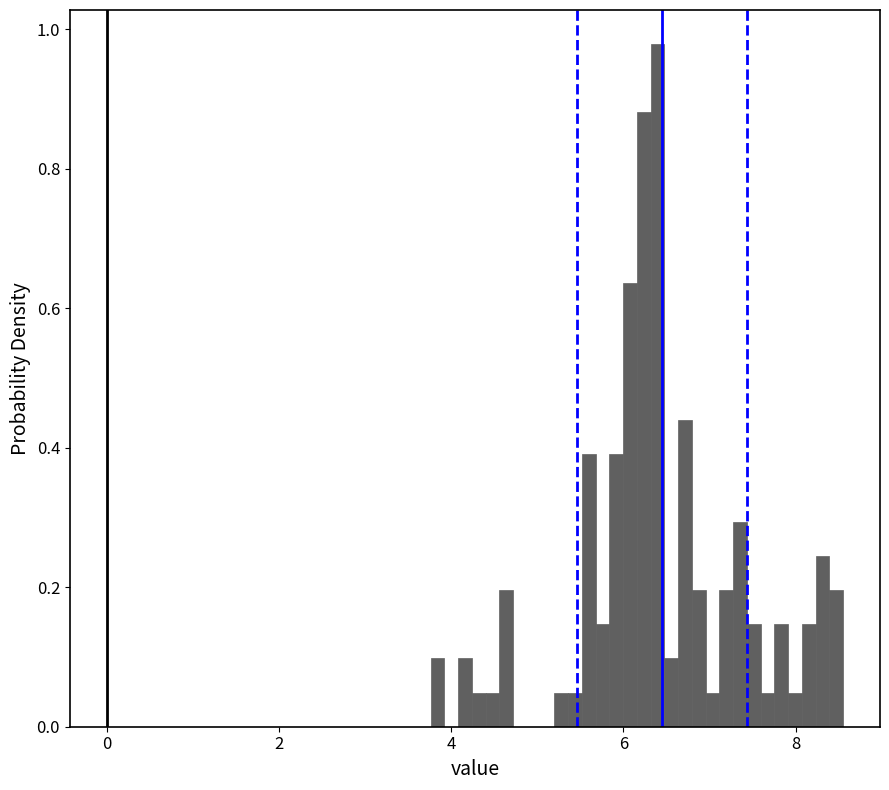

Read against the x-axis, roughly where is the centre of the tallest bar?

6.4